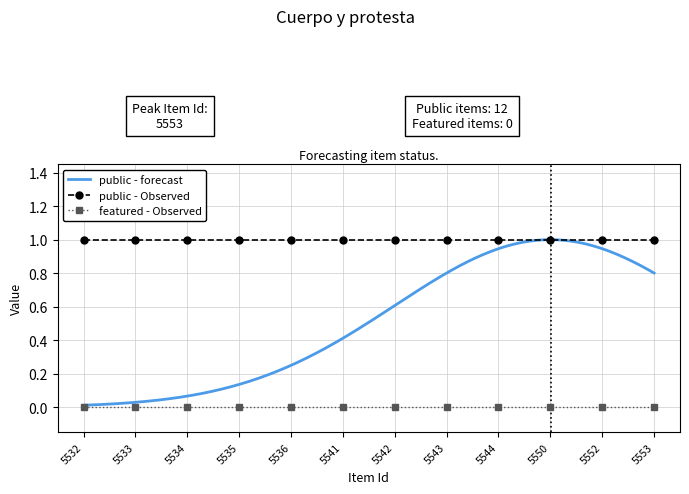

What is the maximum value for public?

1